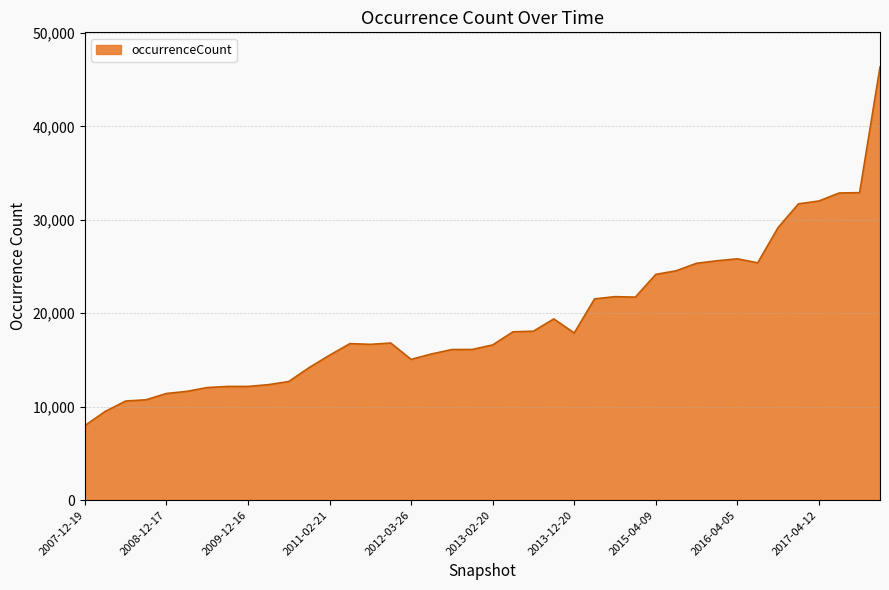

What is the difference between the maximum and minimum values?

38365